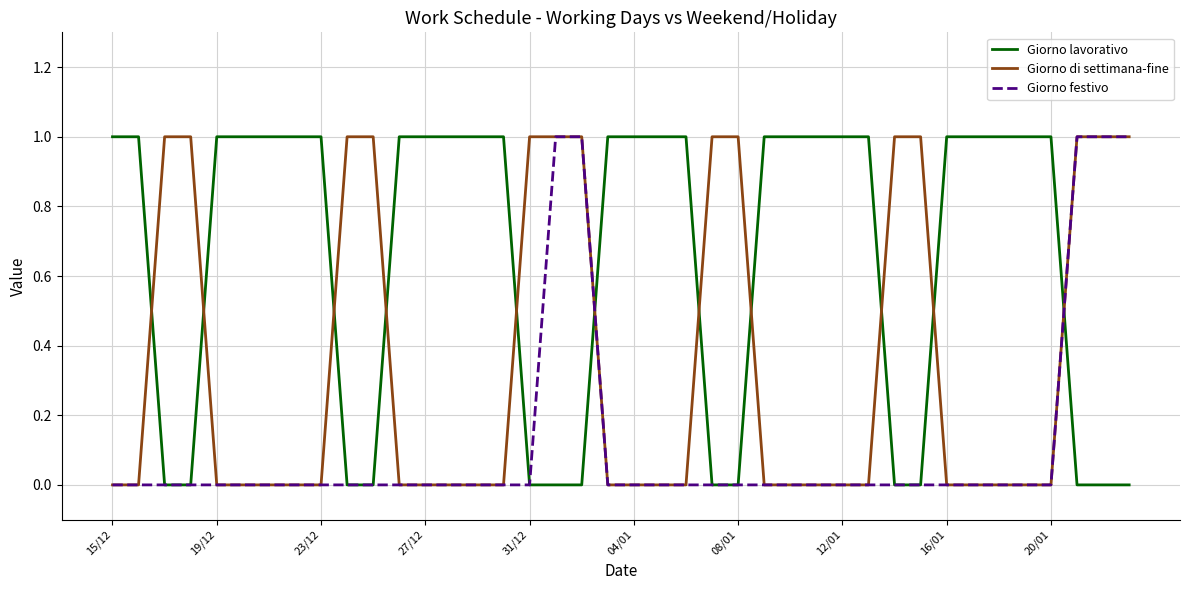

List the series in order of their overall mean, lowest first.

Giorno festivo, Giorno di settimana-fine, Giorno lavorativo